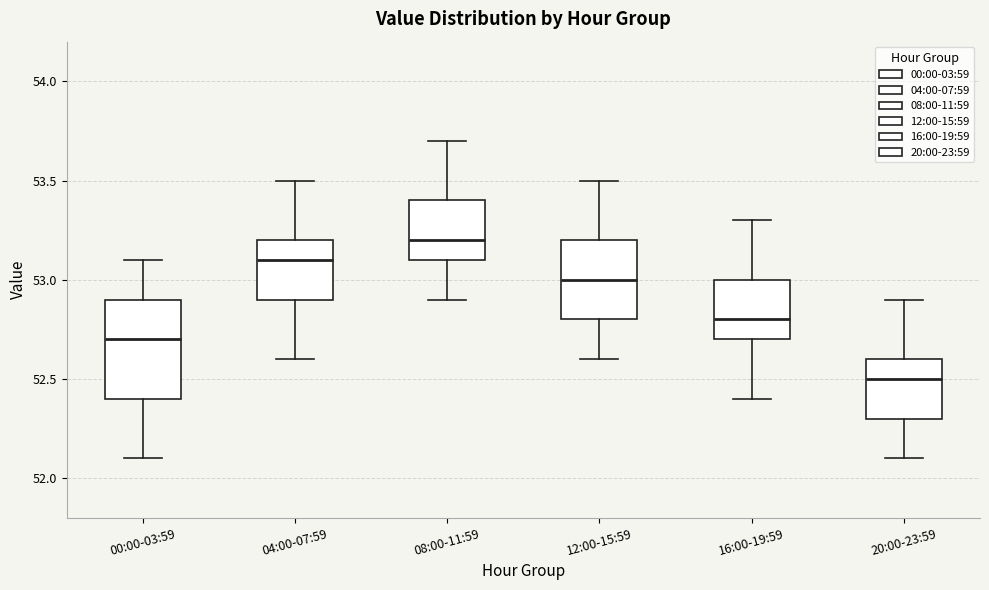

Which box has the highest median line?

08:00-11:59